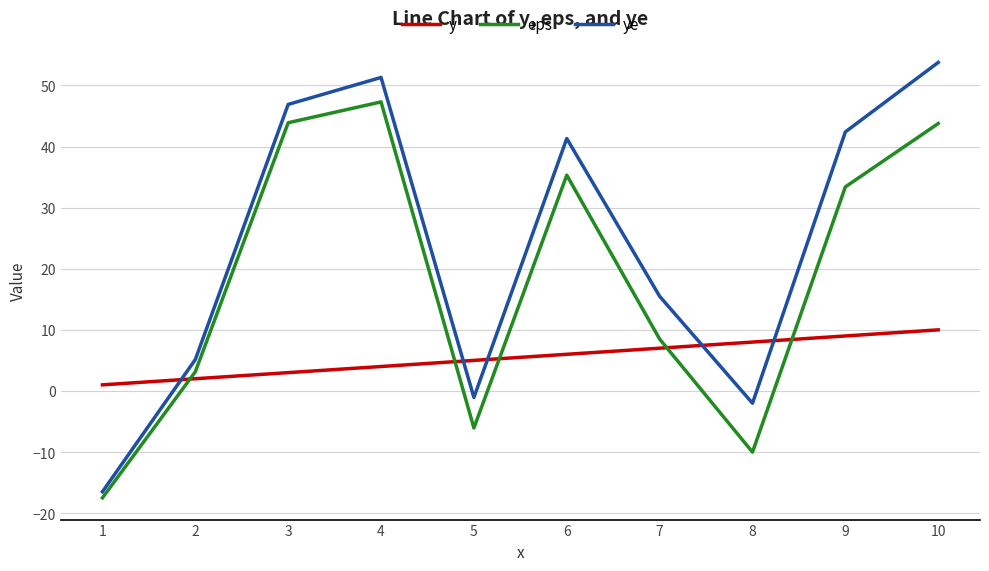

Is this an area chart (filled region under the line)?

No